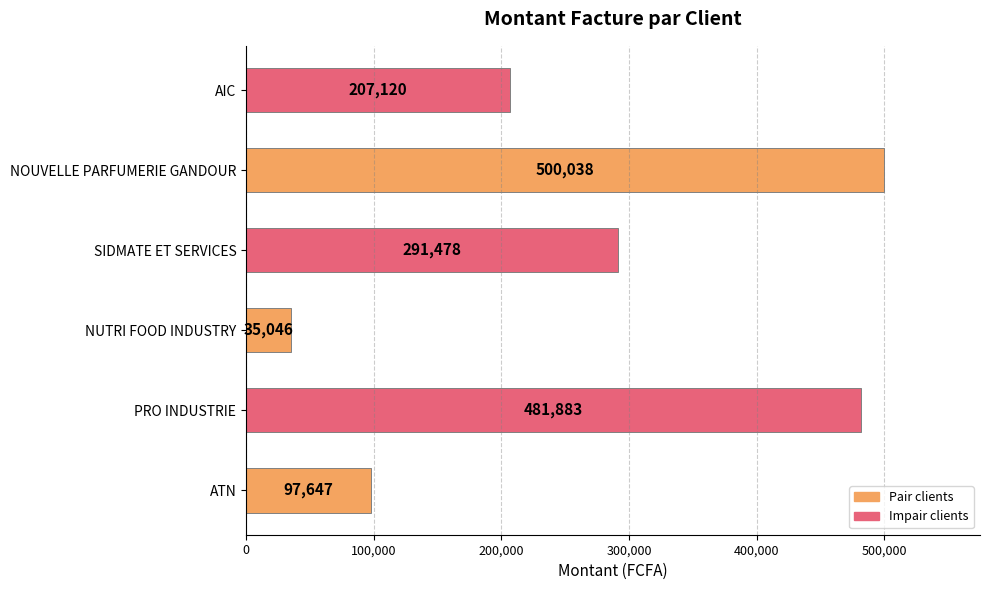

Is it true that the value at PRO INDUSTRIE is 481883?

True